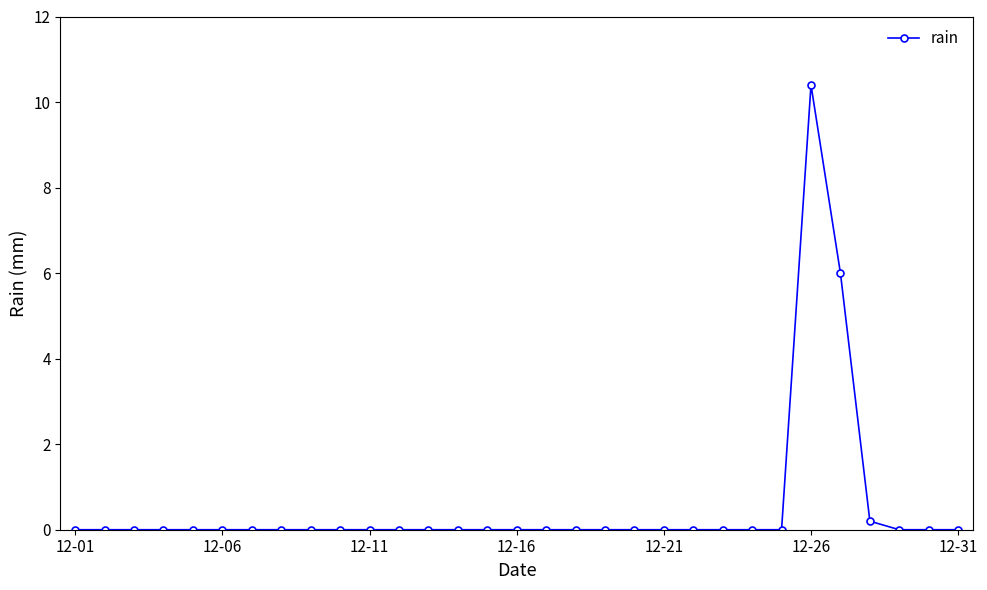

True or false: there are more than 0 points higher than both neighbors.

True